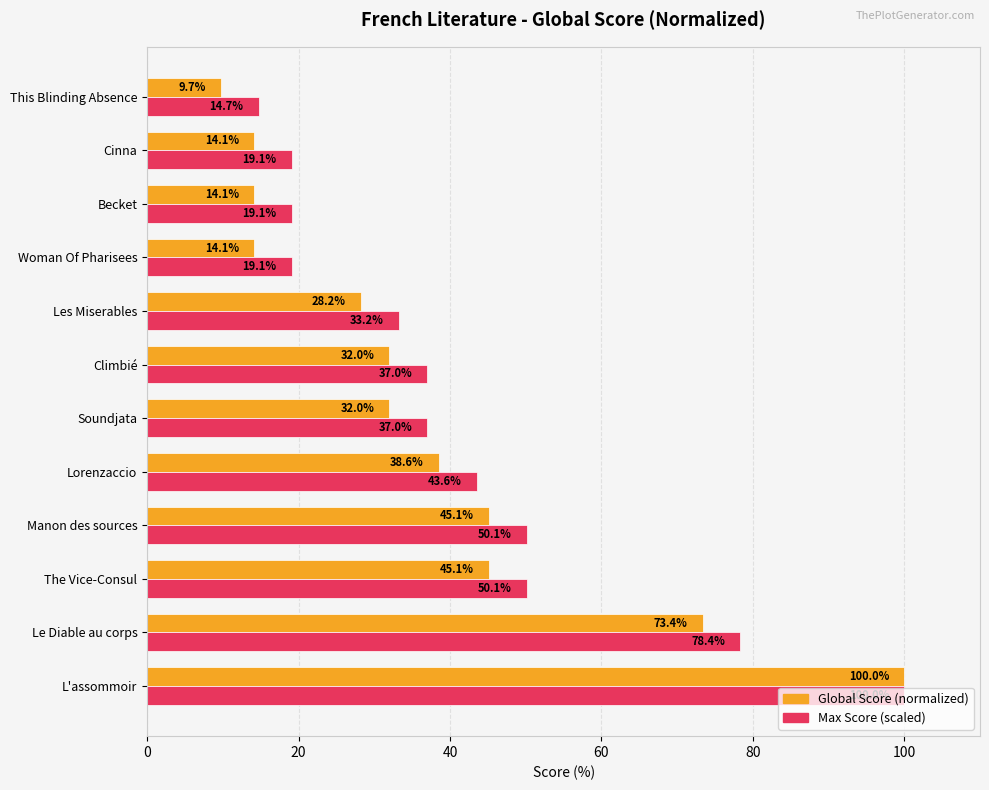

Which series has the widest spread of values?

Global Score (normalized)